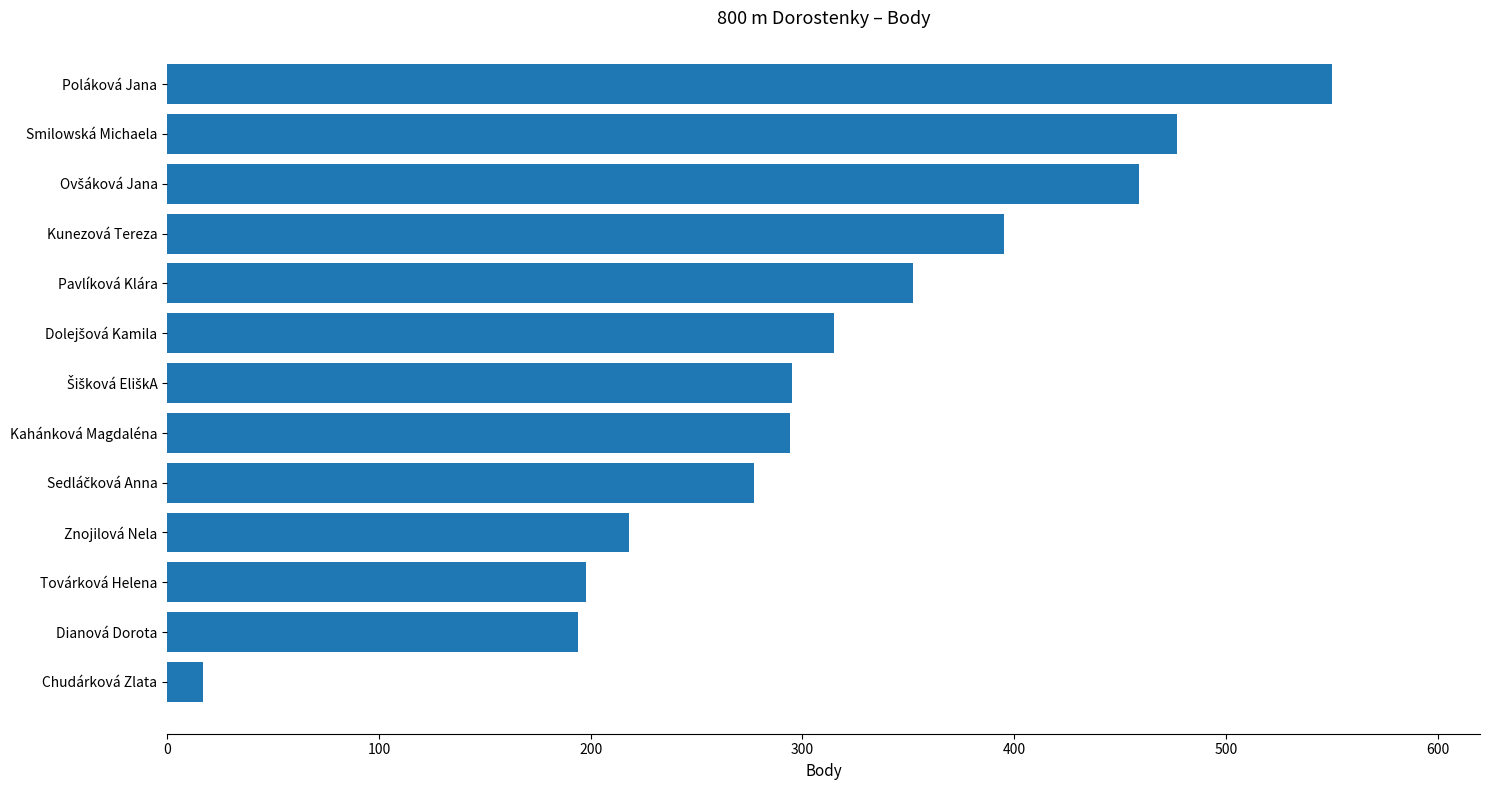

What is the label of the 4th bar from the bottom?

Znojilová Nela